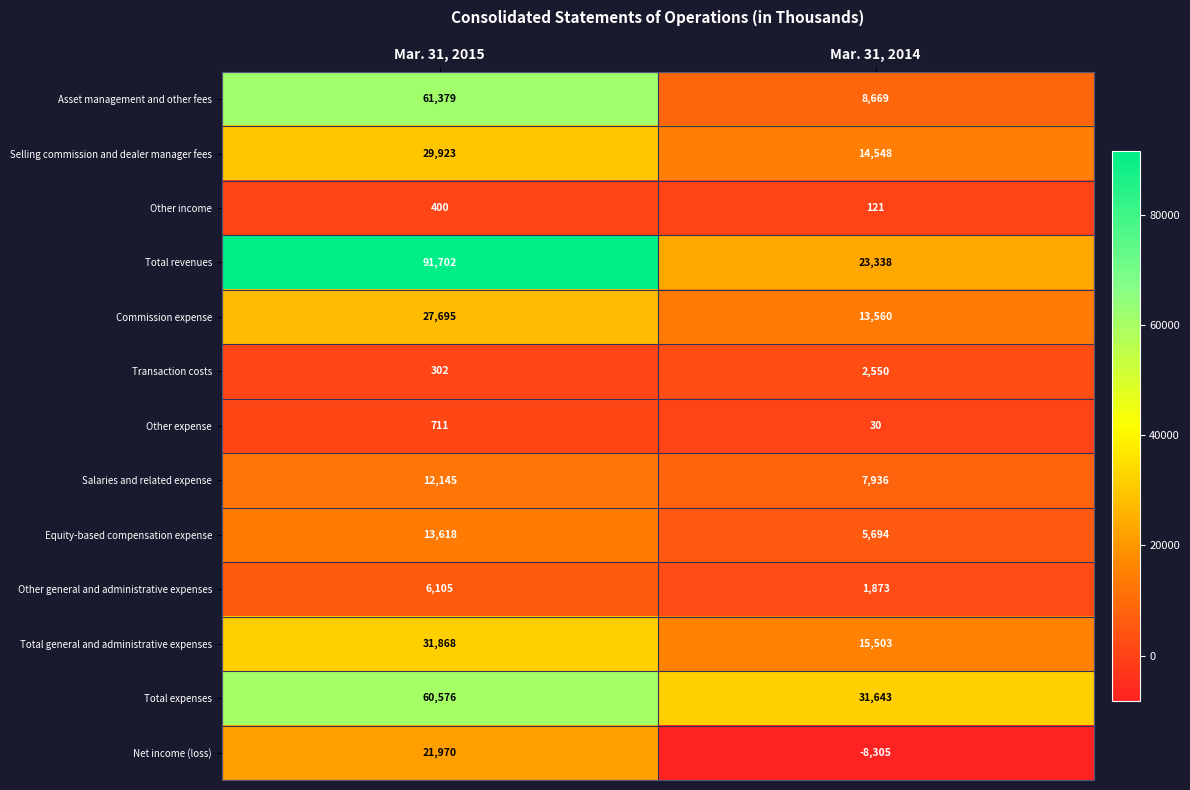

Rank the series by their maximum value, from highest to lowest.

Total revenues, Asset management and other fees, Total expenses, Total general and administrative expenses, Selling commission and dealer manager fees, Commission expense, Net income (loss), Equity-based compensation expense, Salaries and related expense, Other general and administrative expenses, Transaction costs, Other expense, Other income